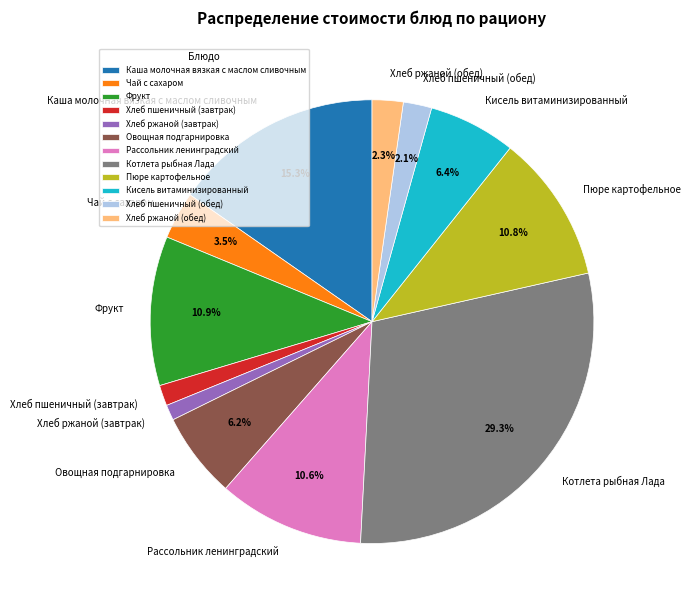

To the nearest percent, what is the average slice percentage?

8%